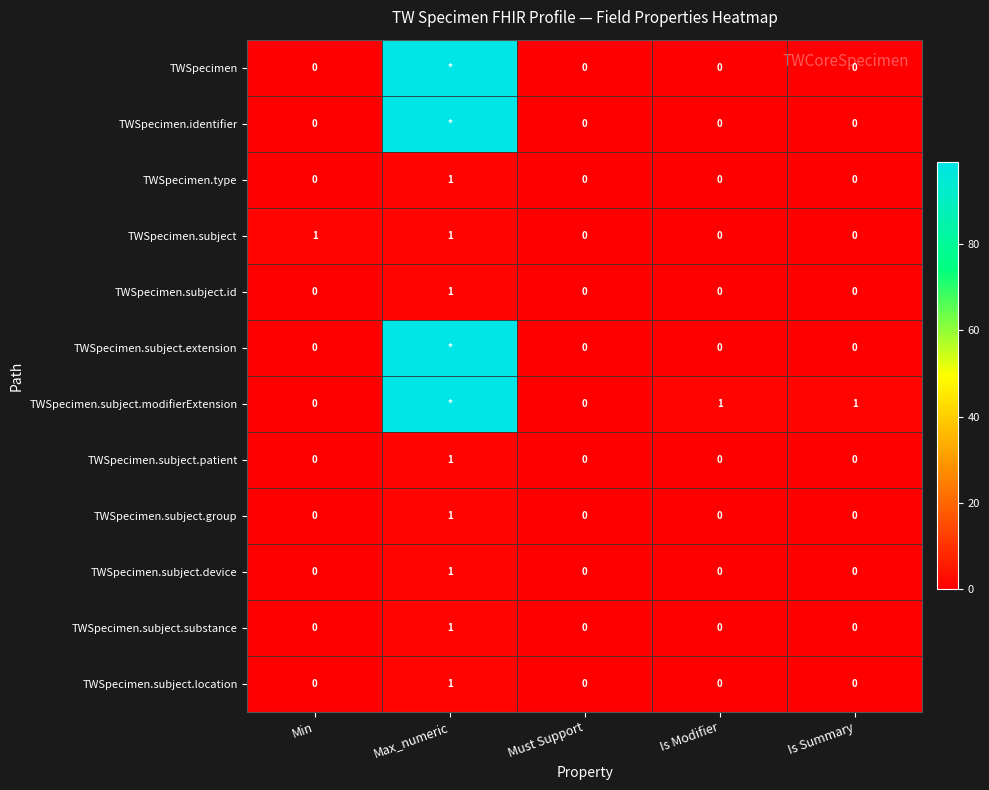

The value of TWSpecimen.subject.location at Is Modifier is 1. True or false?

False